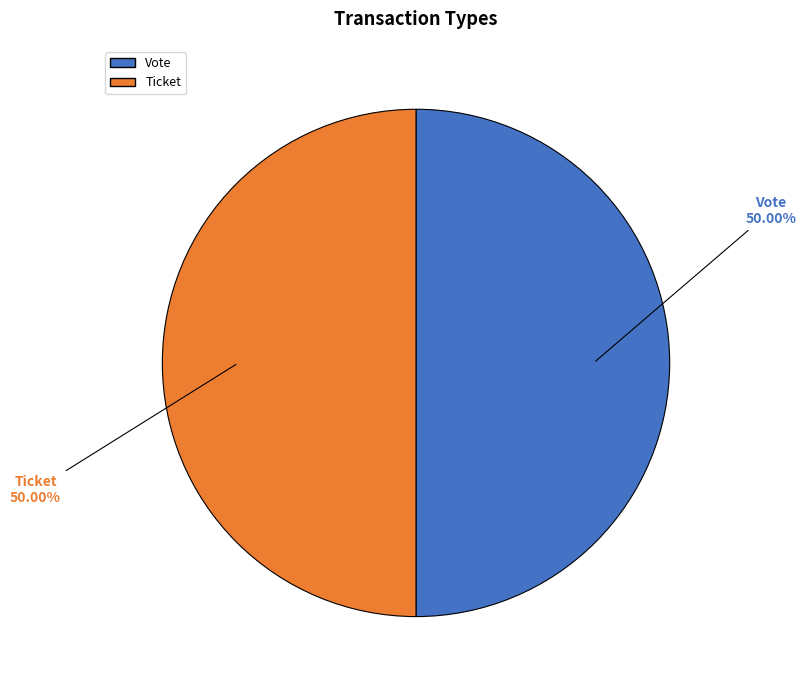

To the nearest percent, what is the difference between the largest and smallest slice percentages?

0%